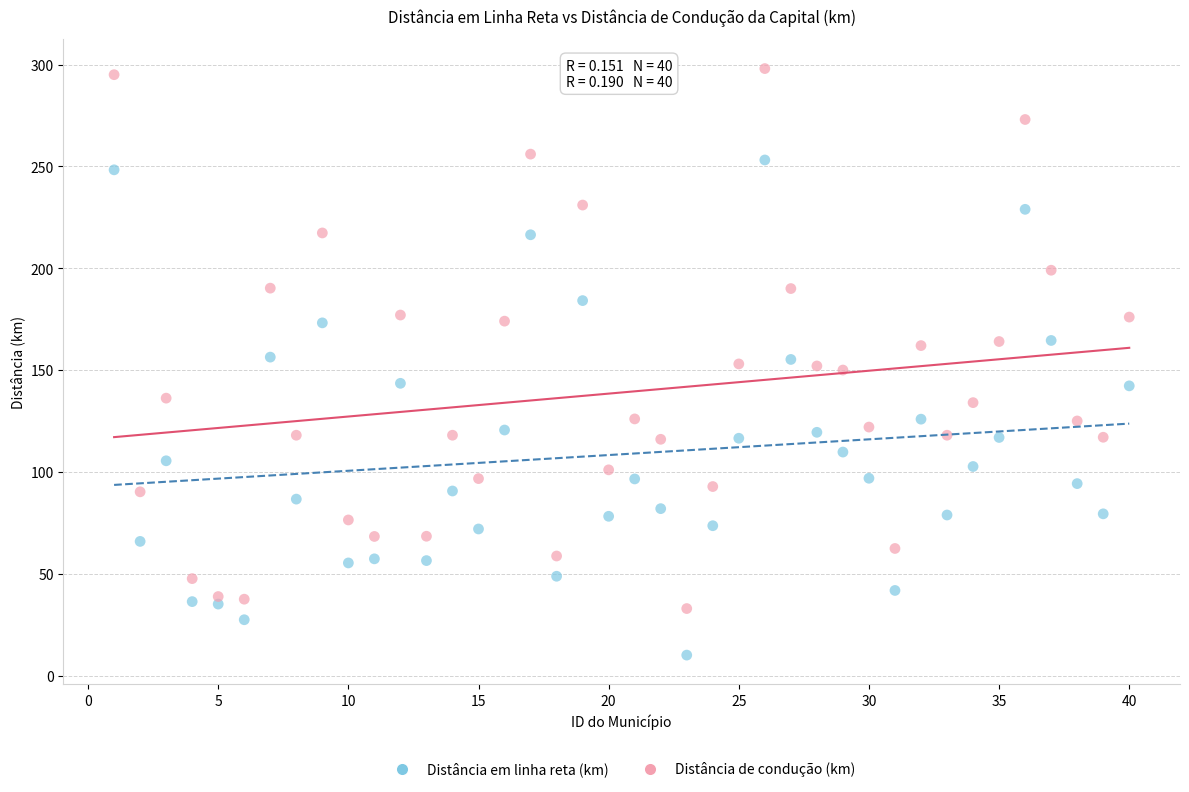

Which series reaches the minimum Y coordinate?

Distância em linha reta (km)